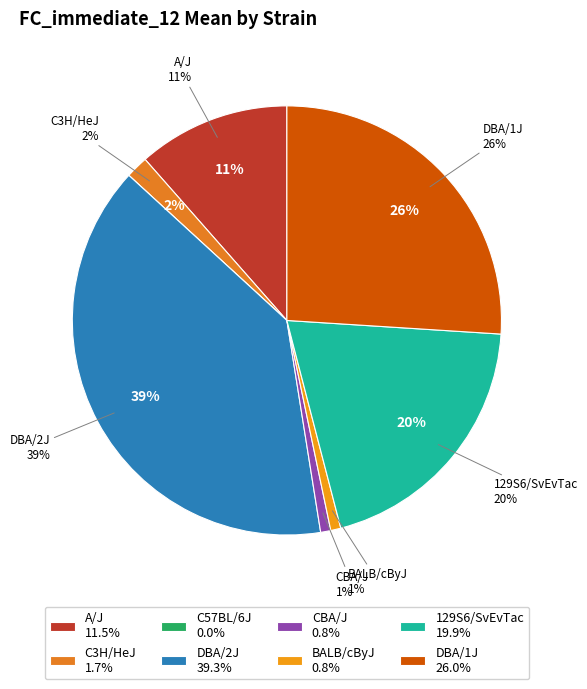

To the nearest percent, what is the average slice percentage?

12%